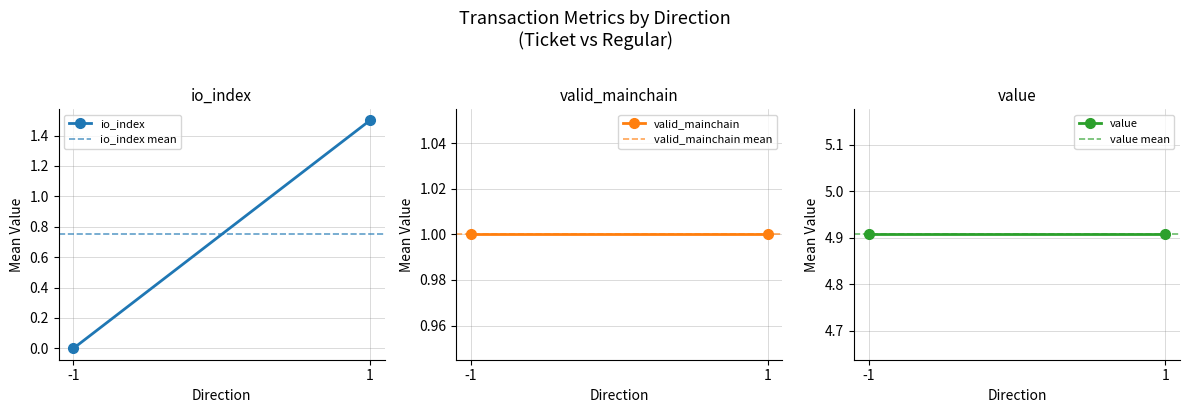

How many series are shown in this chart?

6